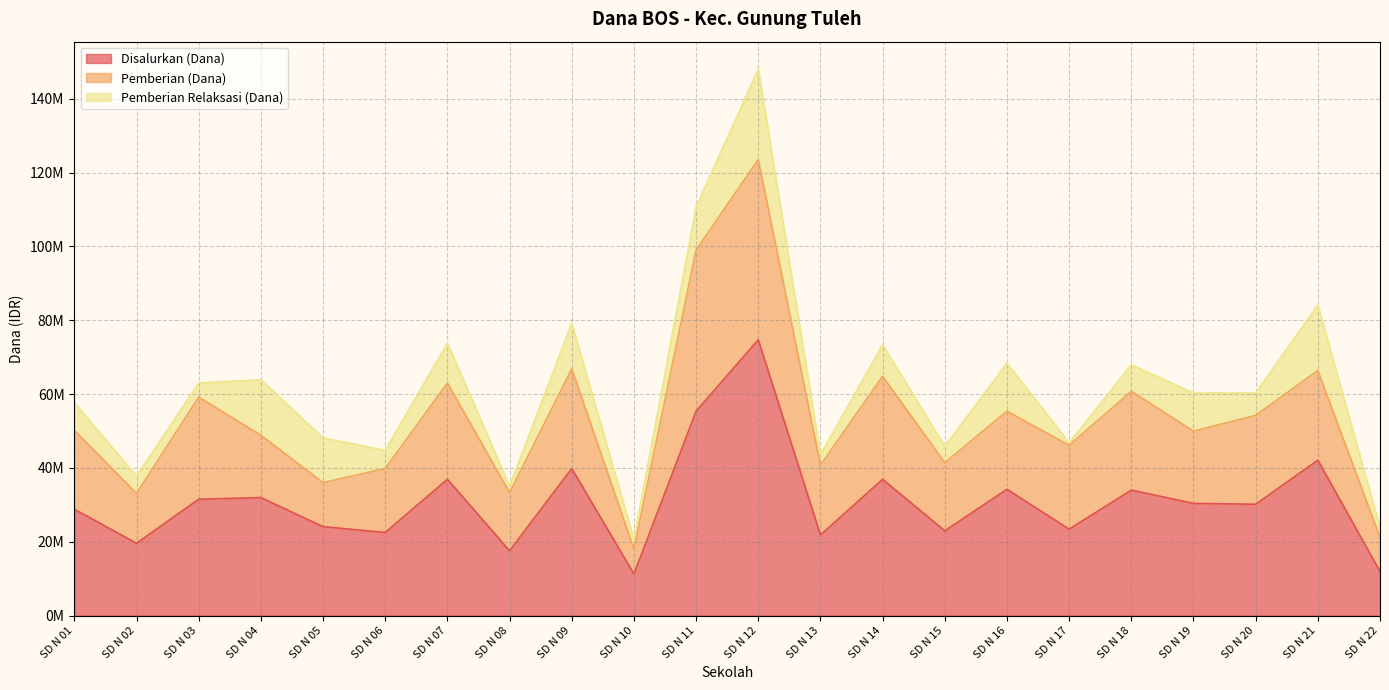

What is the difference between the maximum and minimum values in the Pemberian Relaksasi (Dana) series?

23850000